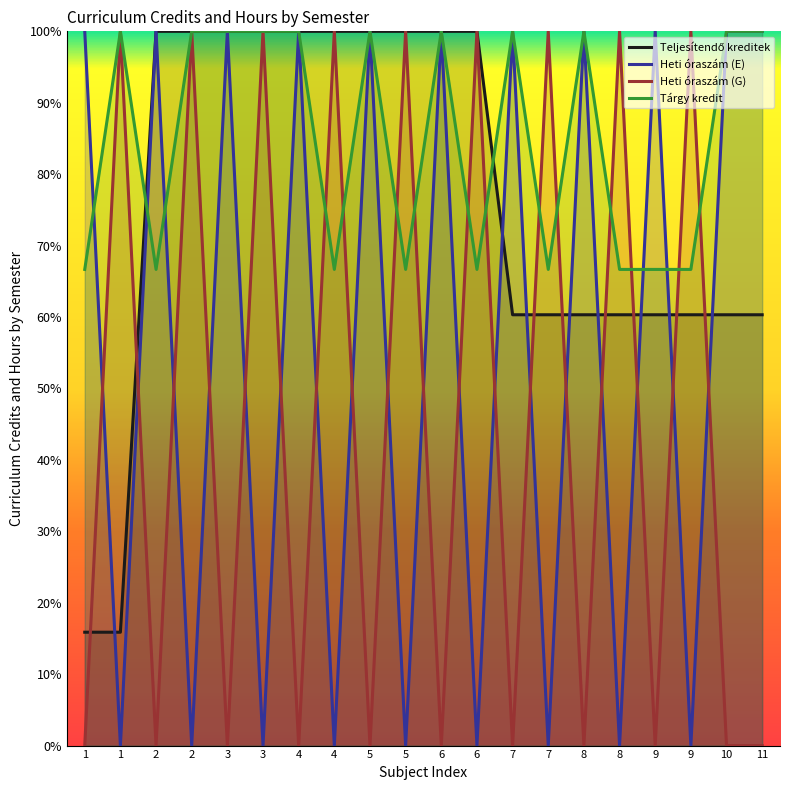

What is the total value across all series at 4?

300.0